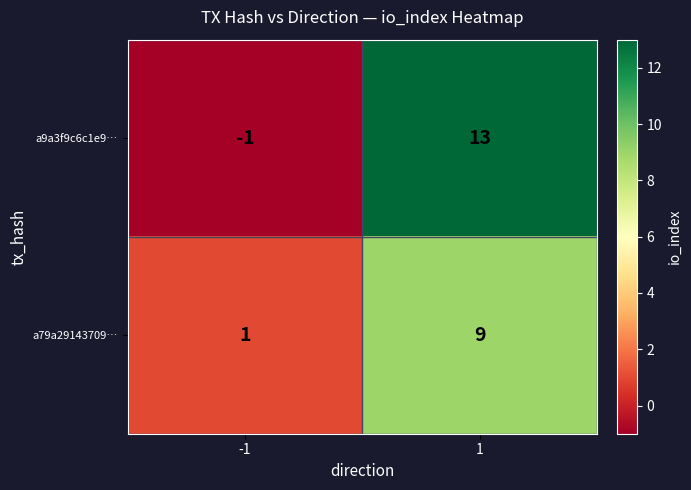

At which category is the sum across all series the highest?

1